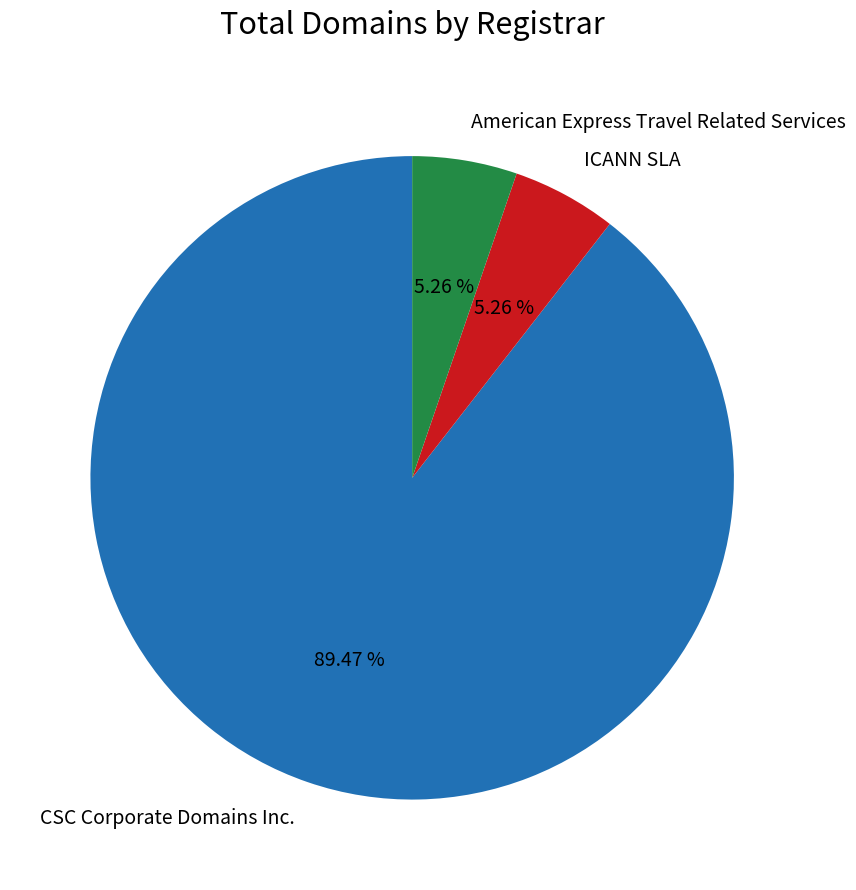

What is the total percentage of ICANN SLA and American Express Travel Related Services?

10.5%